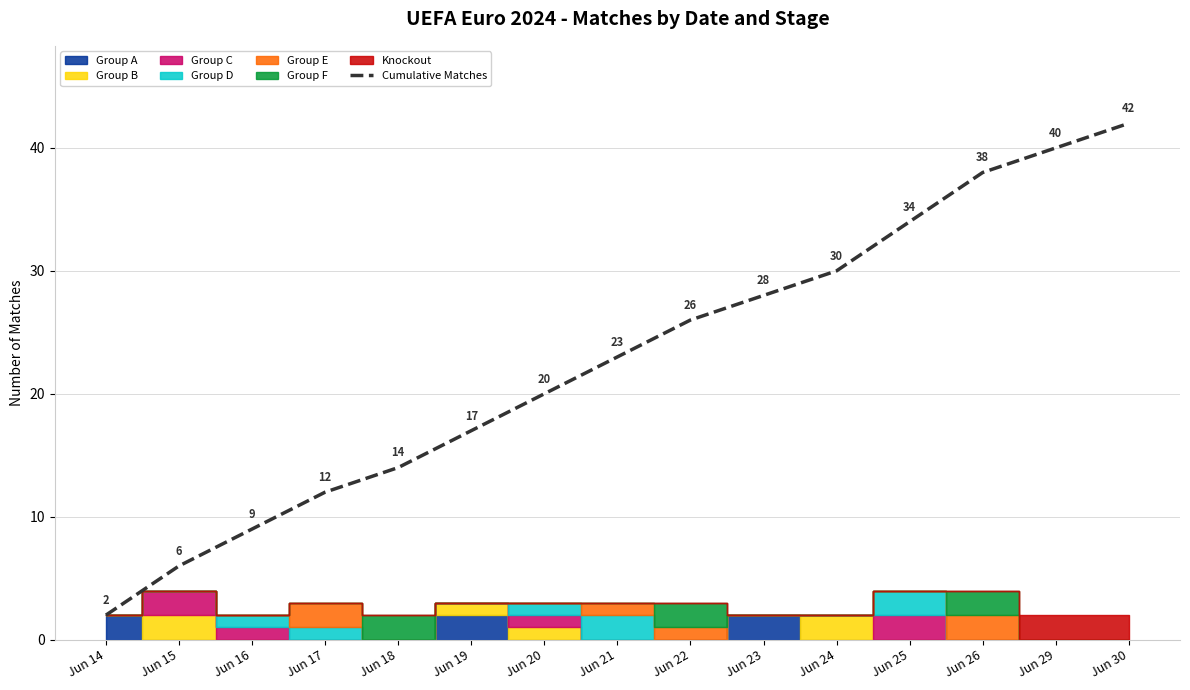

What is the value of the 12th point from the left?

34